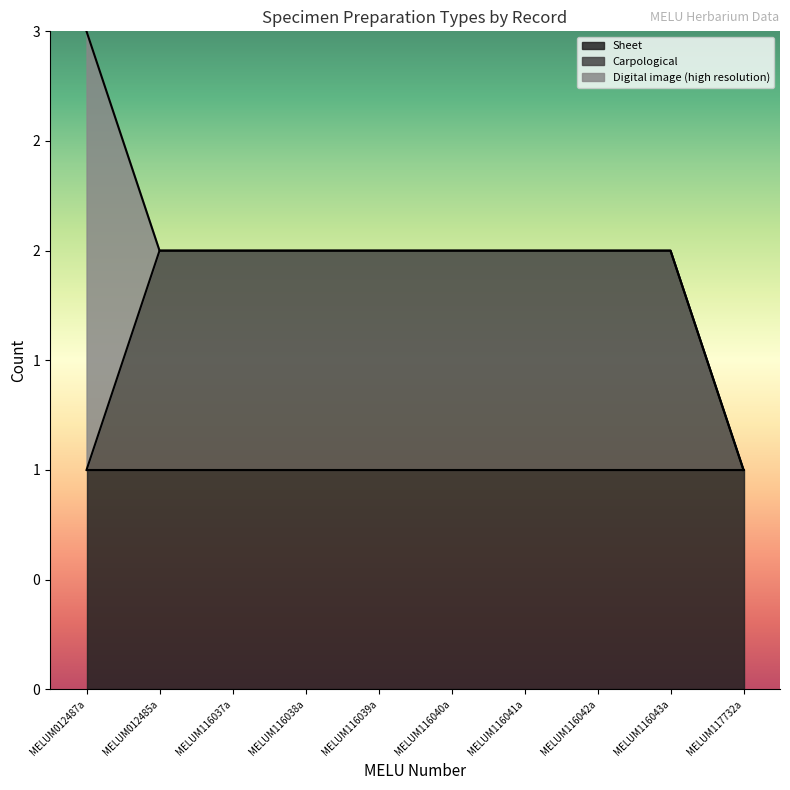

True or false: Digital image (high resolution) and Sheet intersect in this chart.

True